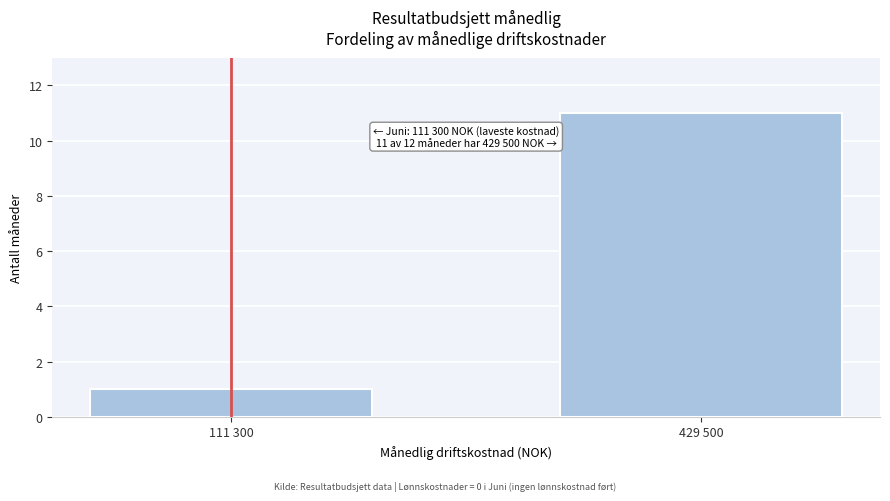

Reading right to left, list all the values displayed in this chart.

11	1